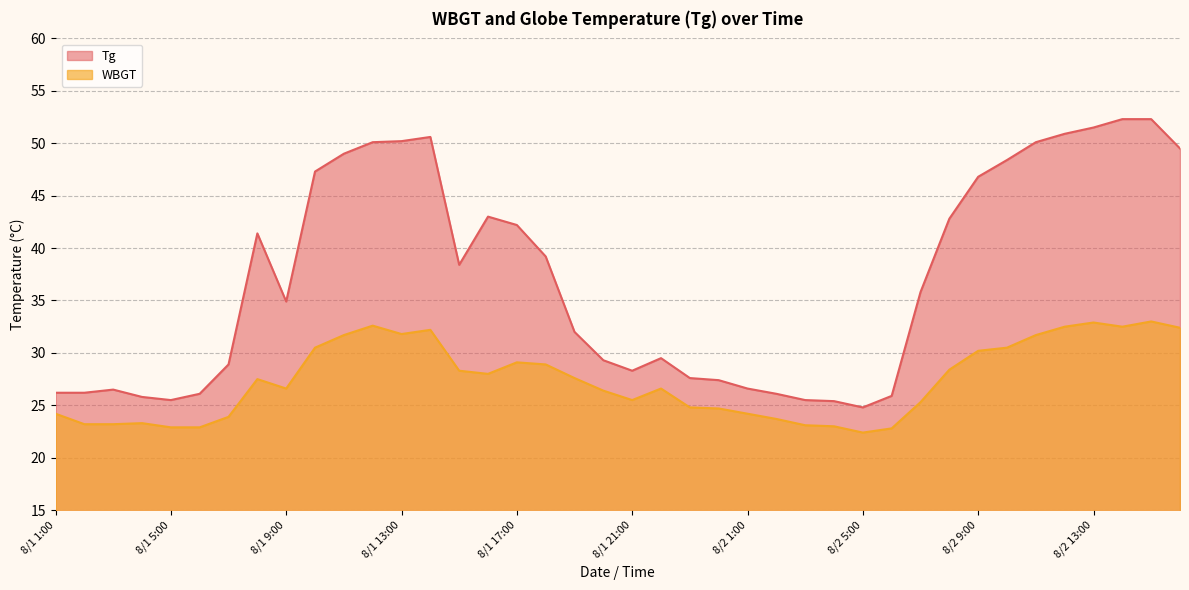

Does the chart display data point markers on the line(s)?

No